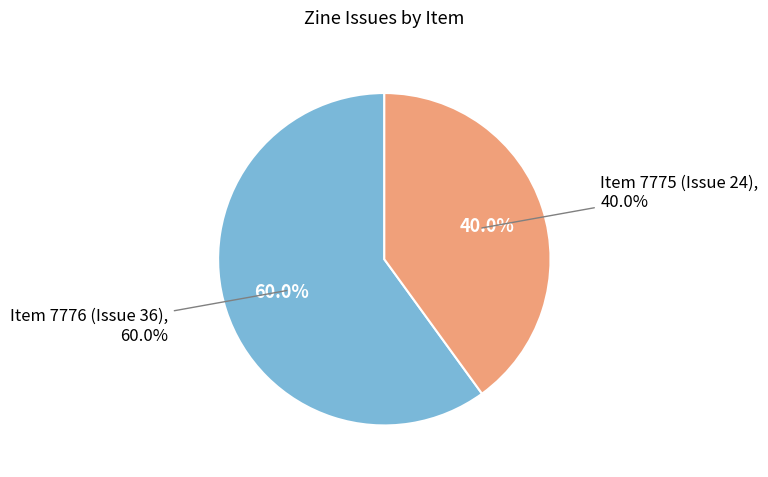

Is it true that Item 7776 (Issue 36) is 52% of the pie?

False